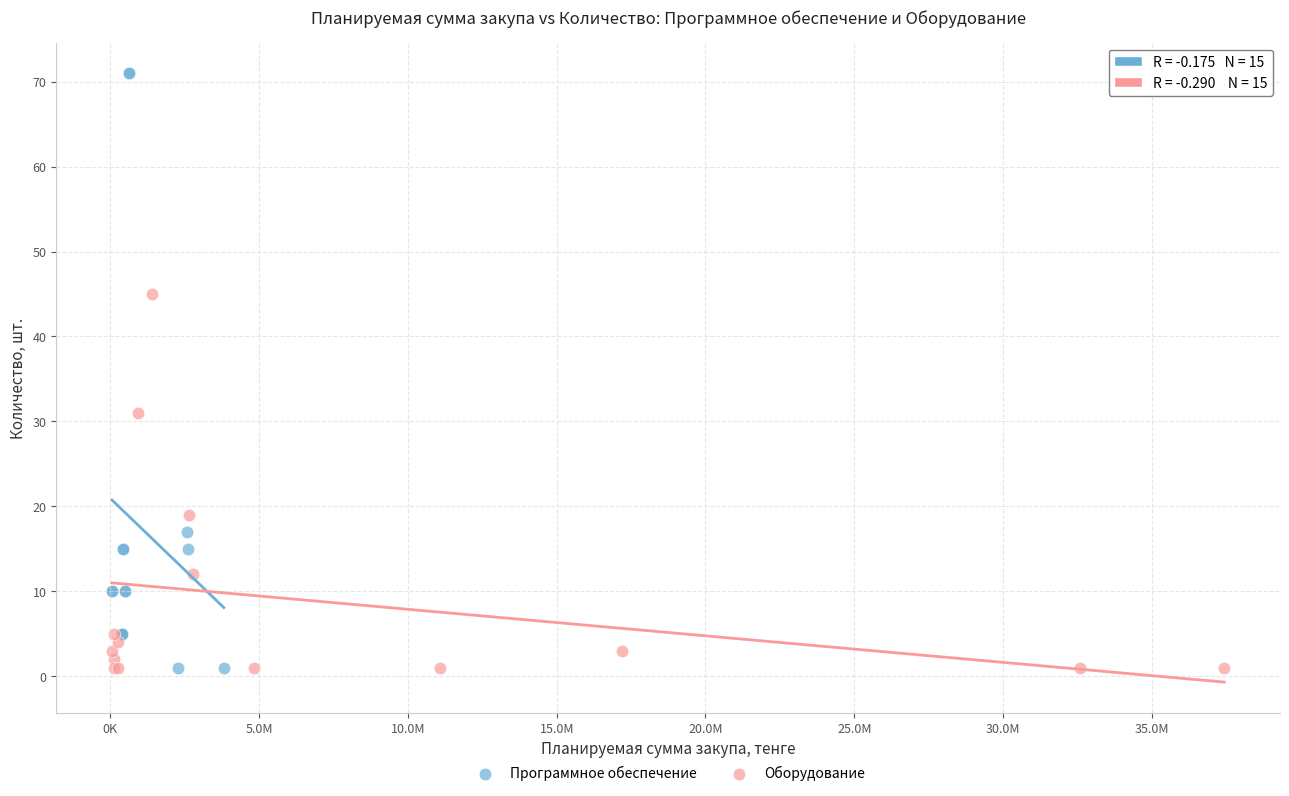

Which series reaches the maximum Y coordinate?

Программное обеспечение